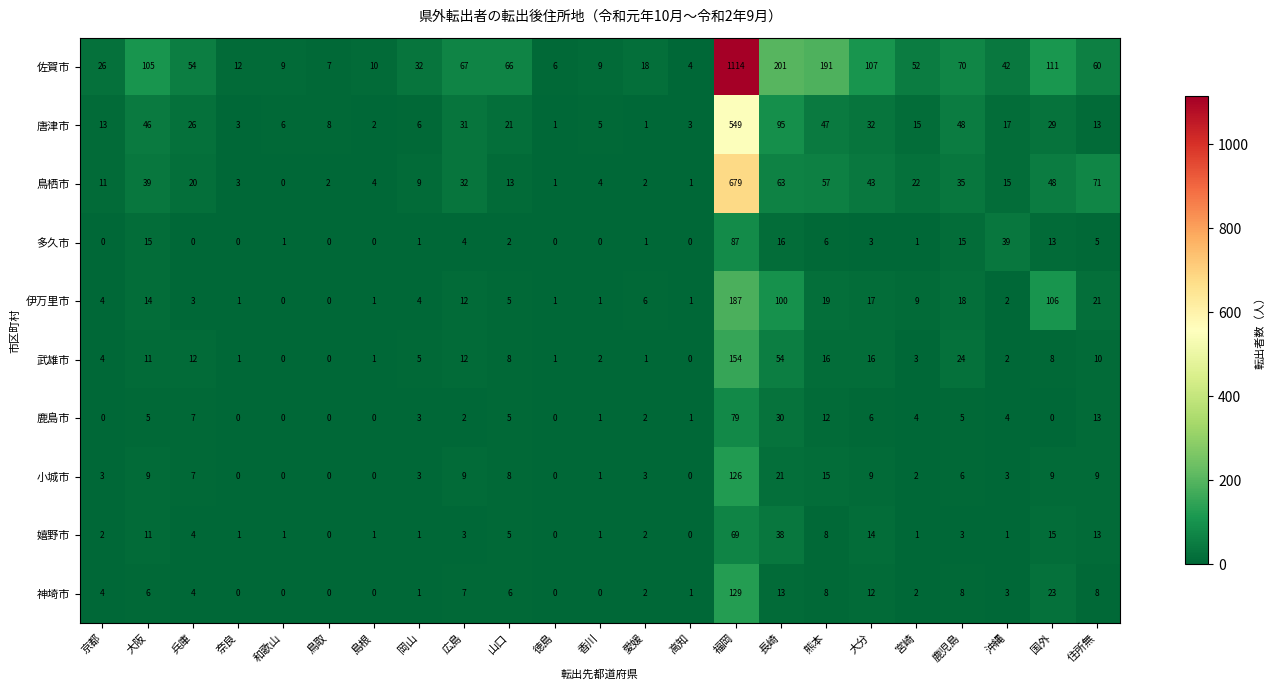

What is the difference between the second highest and second lowest values in the 唐津市 series?

94